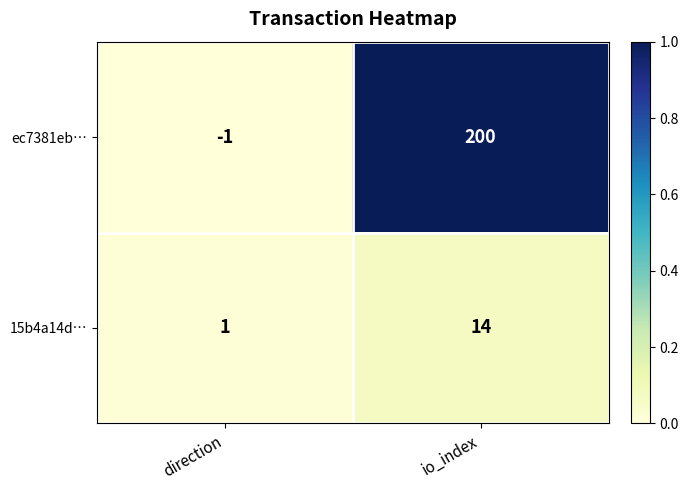

Rank the series at direction from lowest to highest value.

ec7381eb…, 15b4a14d…